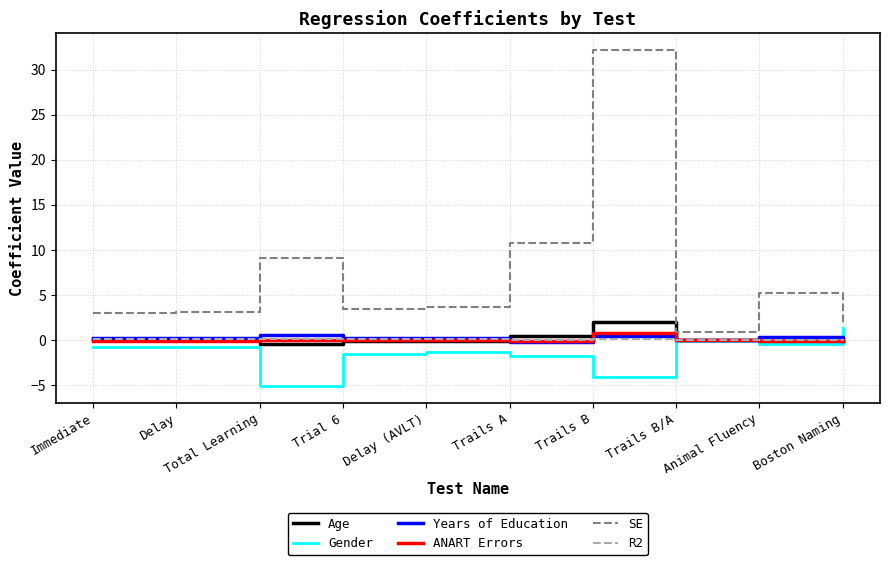

The ANART Errors series shows 0.1 at Trial 6. True or false?

True